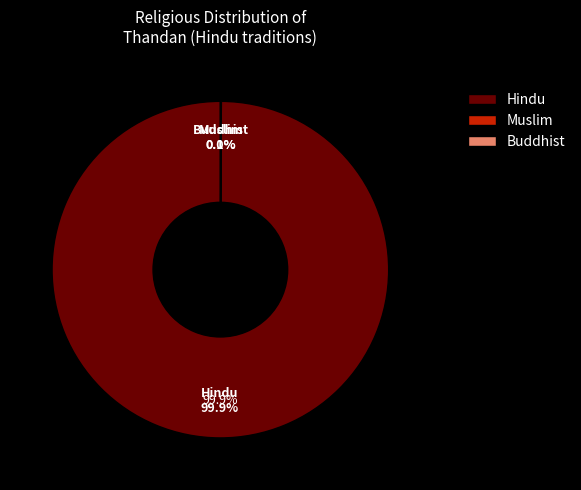

To the nearest percent, what is the difference between the largest and smallest slice percentages?

100%